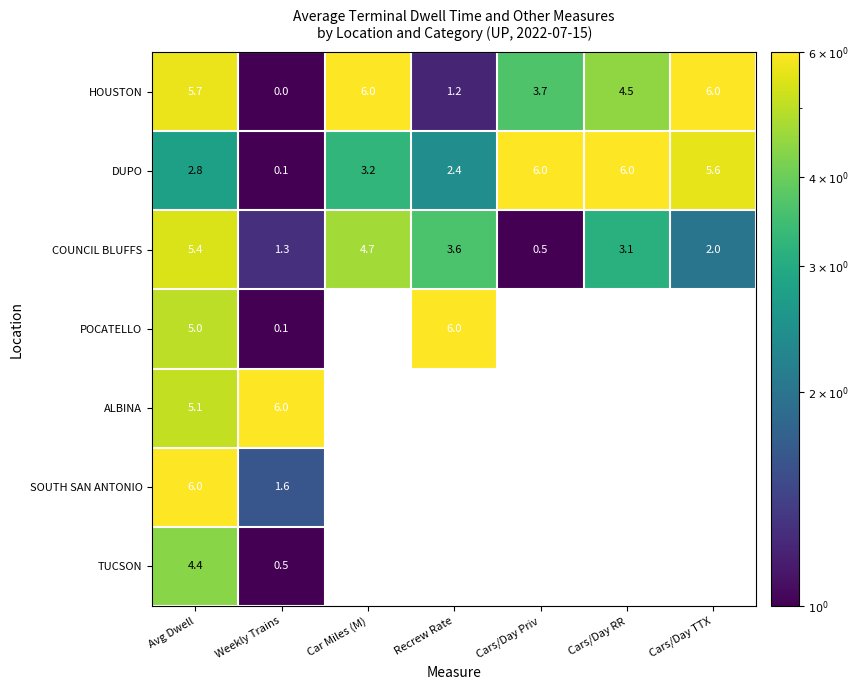

At which label does HOUSTON first exceed 4?

Avg Dwell